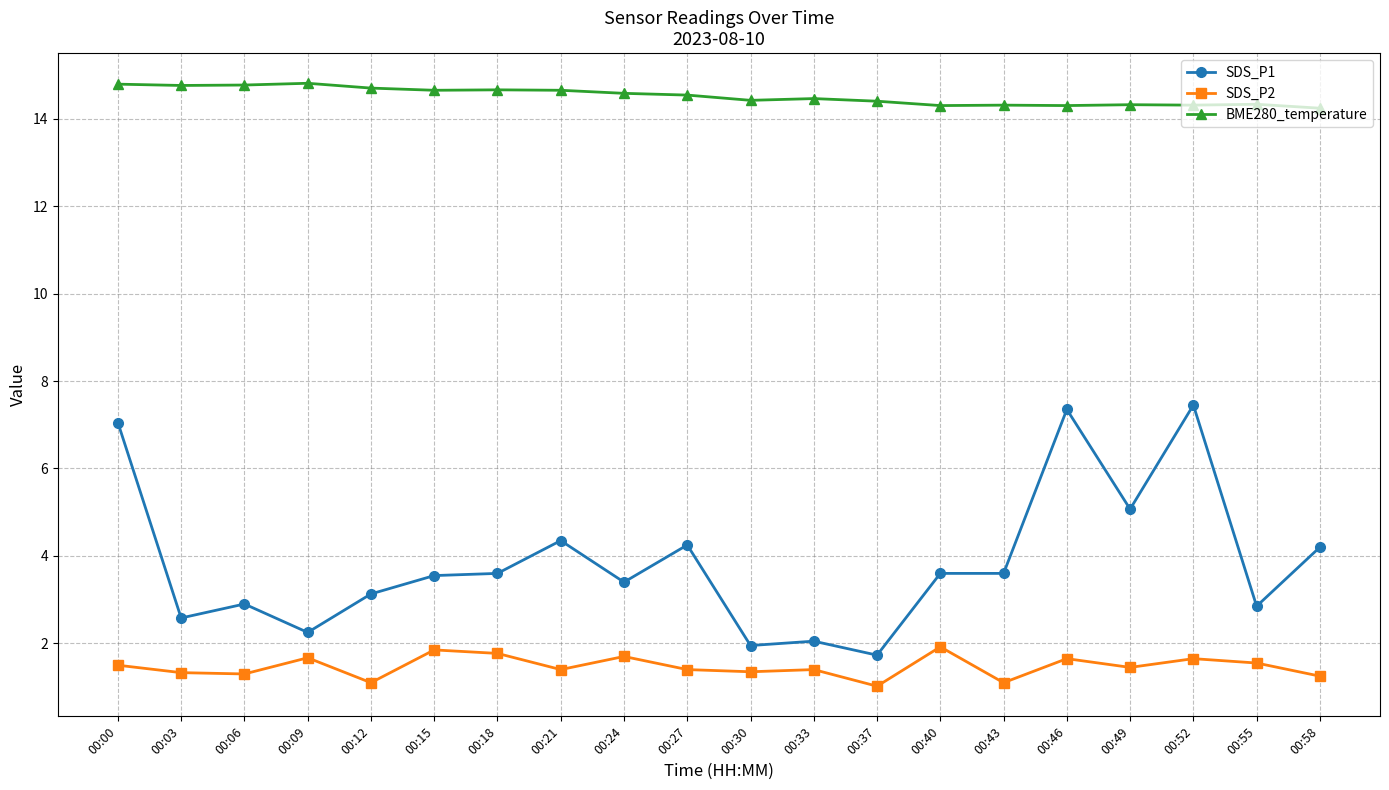

What is the average value of the SDS_P2 series?

1.5